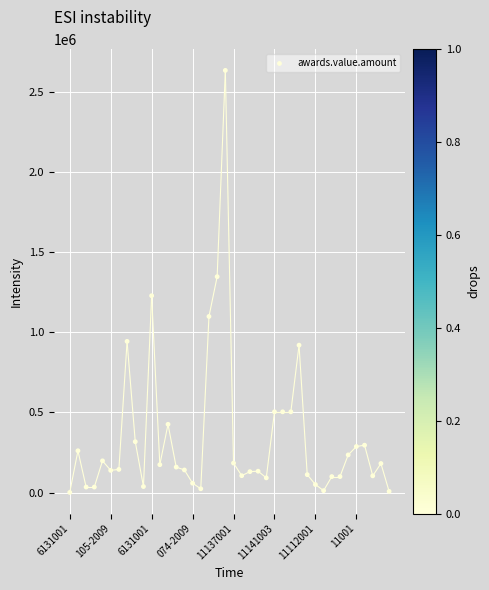

What is the range of Y values (max minus min)?

2633890.0